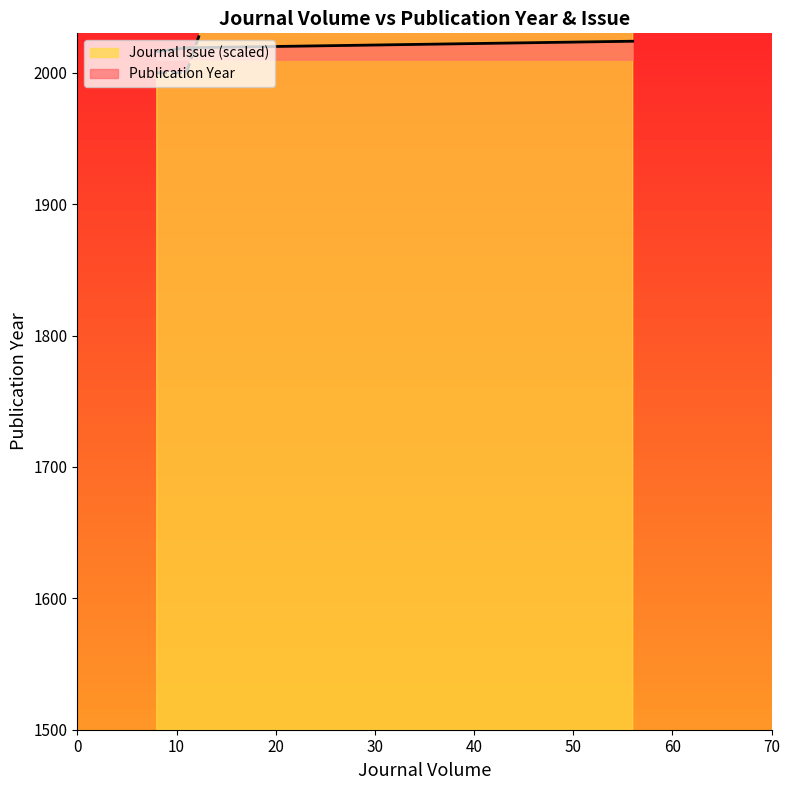

What is the sum of all Publication Year values?

6059